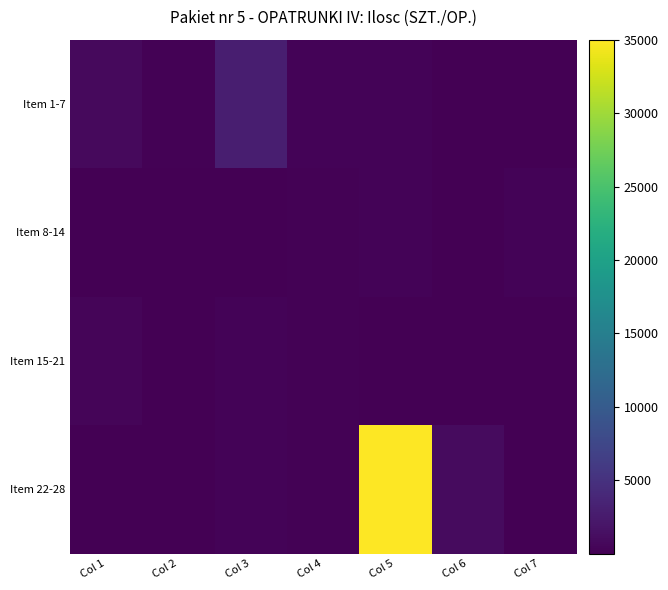

List the series in order of their peak value, highest first.

Item 22-28, Item 1-7, Item 15-21, Item 8-14